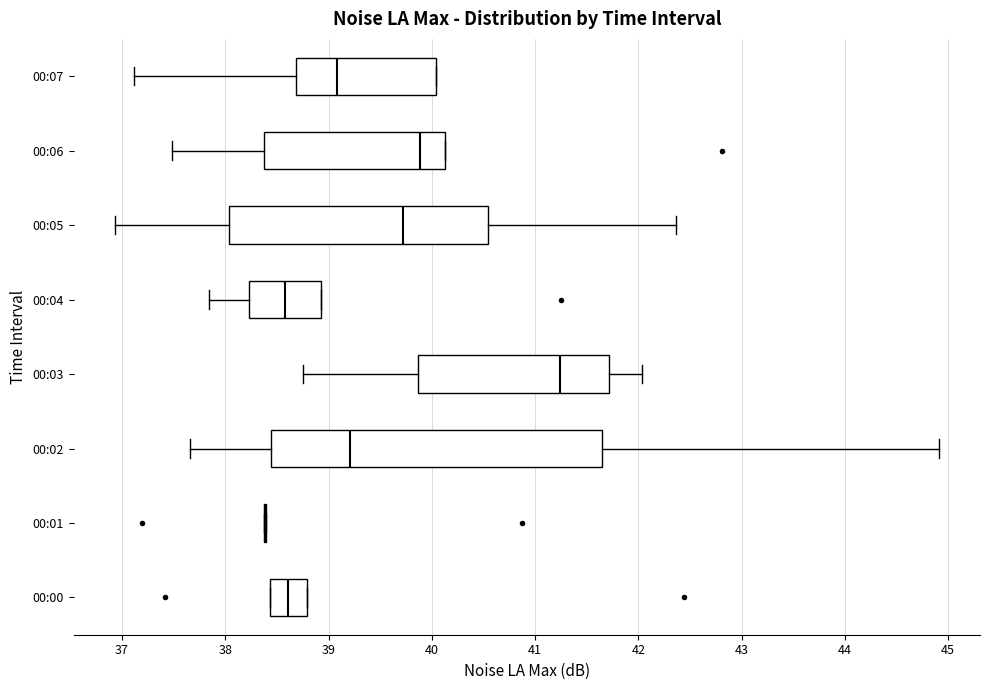

Where is the right edge of the box for 00:00 on the x-axis? The values are not printed on the chart, so give them approximately, as read against the axis.

38.8